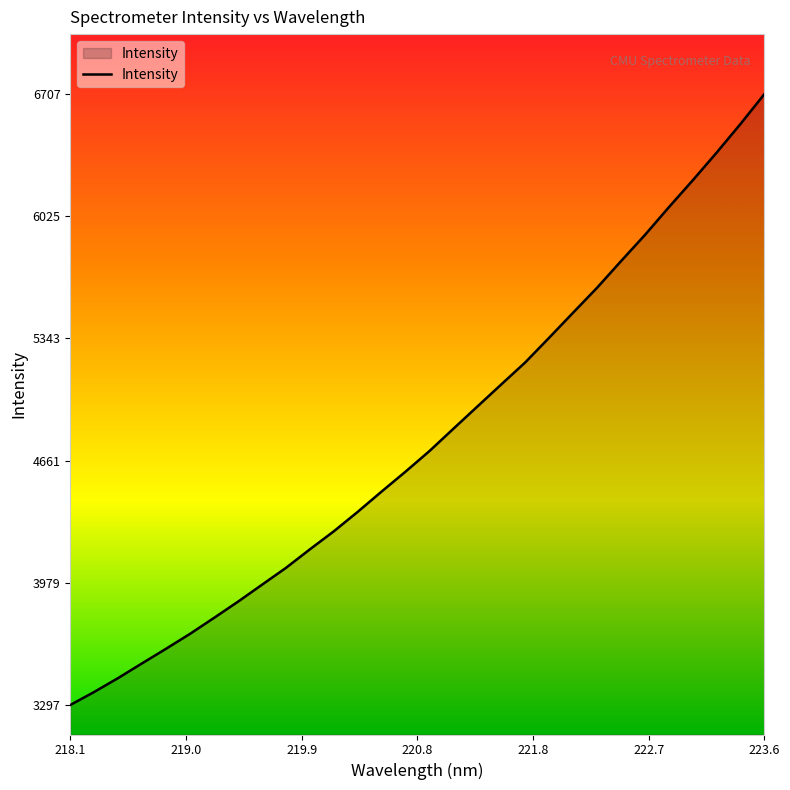

Reading left to right, extract all data points from this chart.

3296.7	3369.6	3447.2	3529.5	3610.8	3694.1	3783.0	3873.4	3967.8	4061.8	4165.4	4266.1	4374.9	4488.4	4599.7	4714.6	4839.2	4963.0	5086.5	5209.1	5347.0	5486.7	5625.6	5773.9	5920.1	6074.8	6225.3	6380.1	6540.3	6707.1